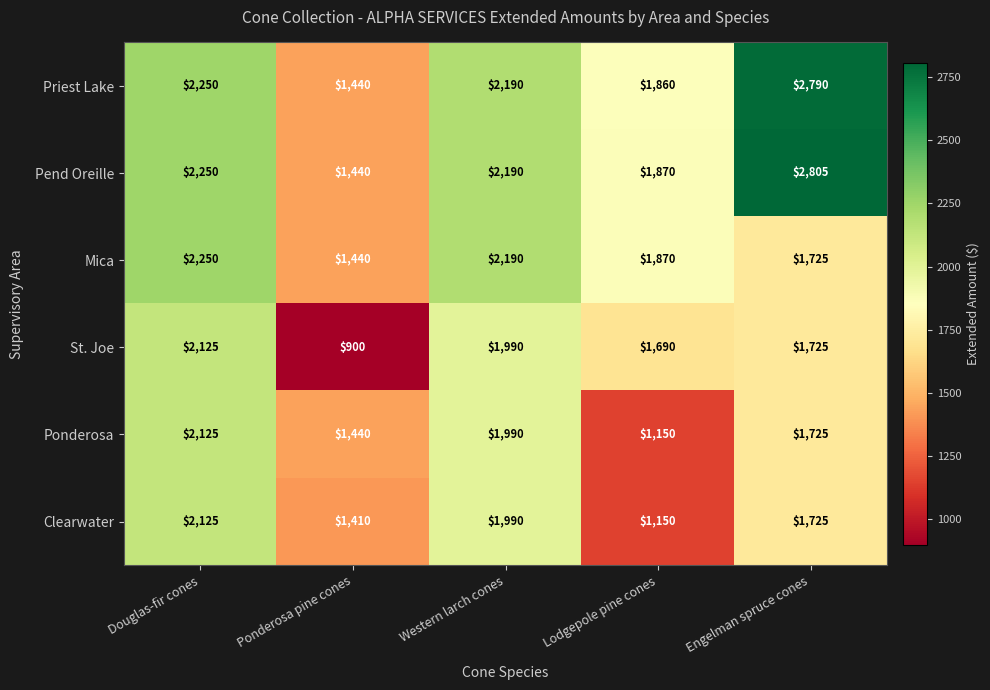

What is the maximum value shown in the chart?

2805